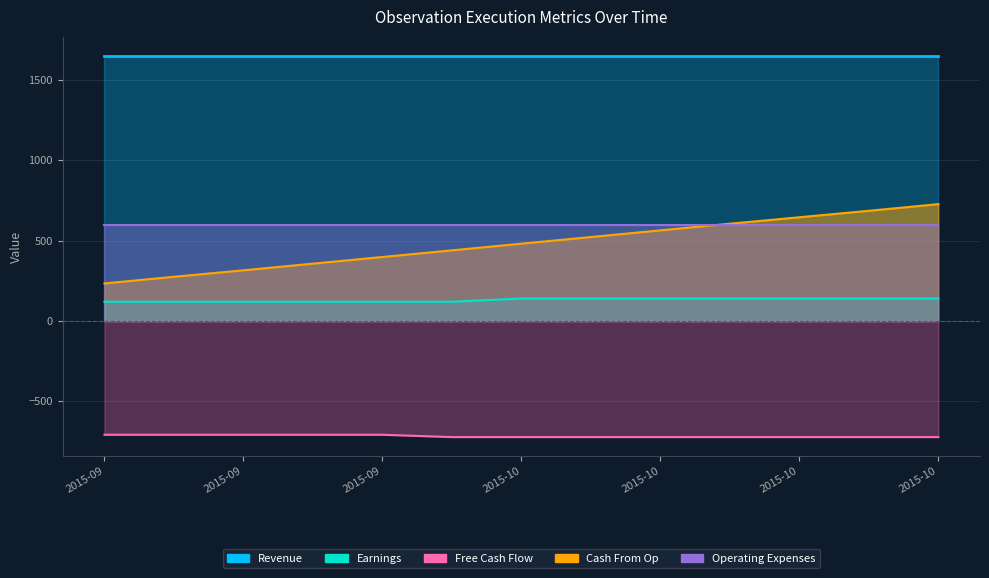

True or false: Free Cash Flow and Earnings intersect in this chart.

False